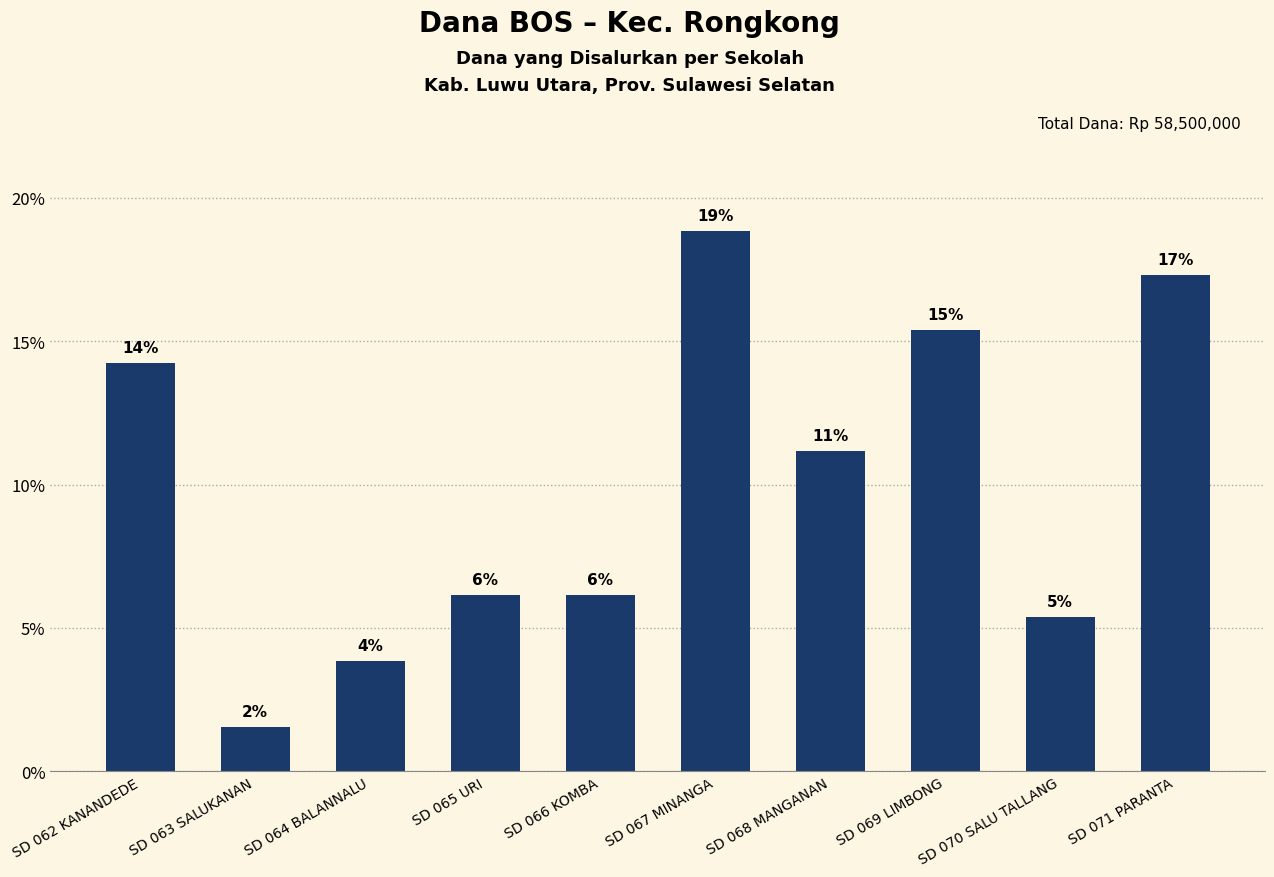

The chart shows a value of 3.5 at SD 070 SALU TALLANG. True or false?

False